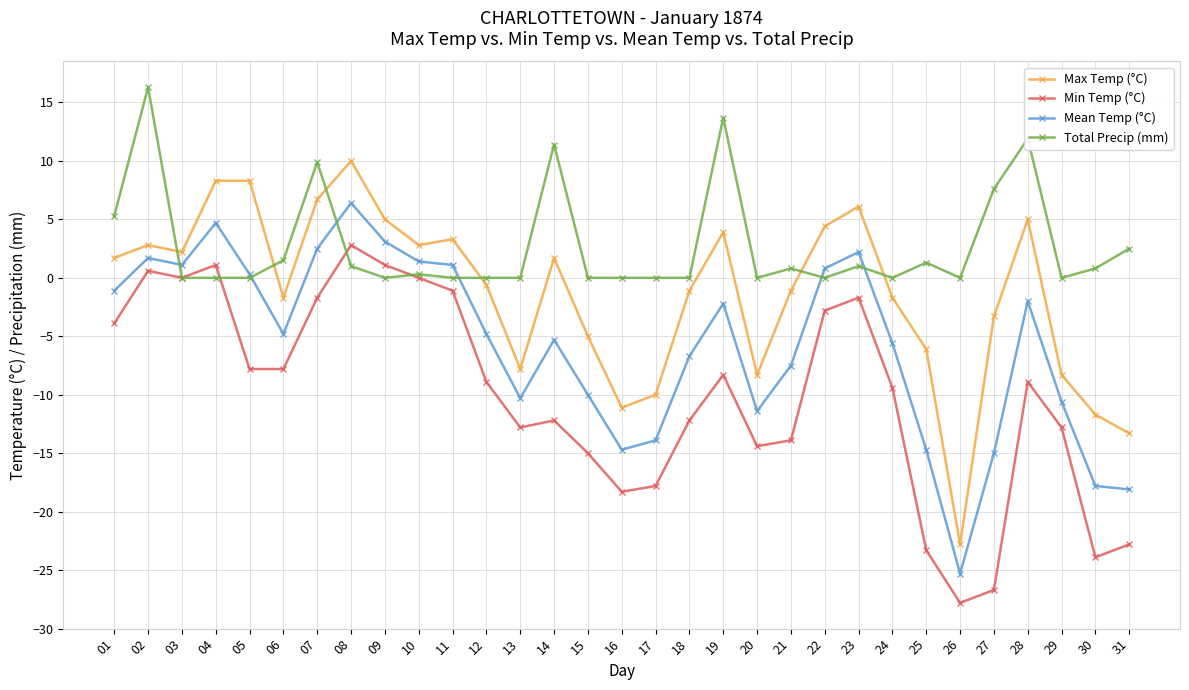

True or false: Mean Temp (°C) and Max Temp (°C) intersect in this chart.

False